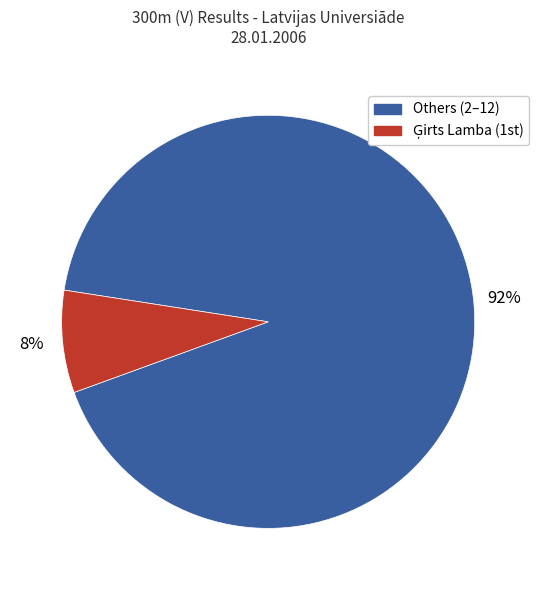

Is there any slice that represents more than half of the pie?

Yes